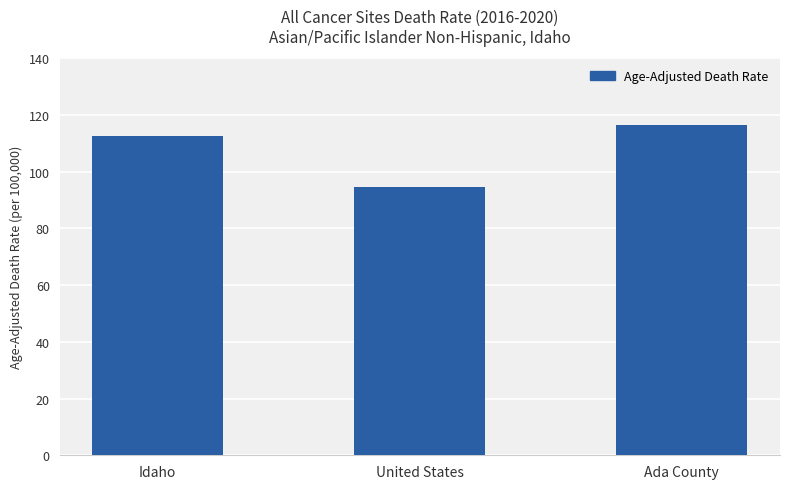

Rank the categories by value from highest to lowest.

Ada County, Idaho, United States